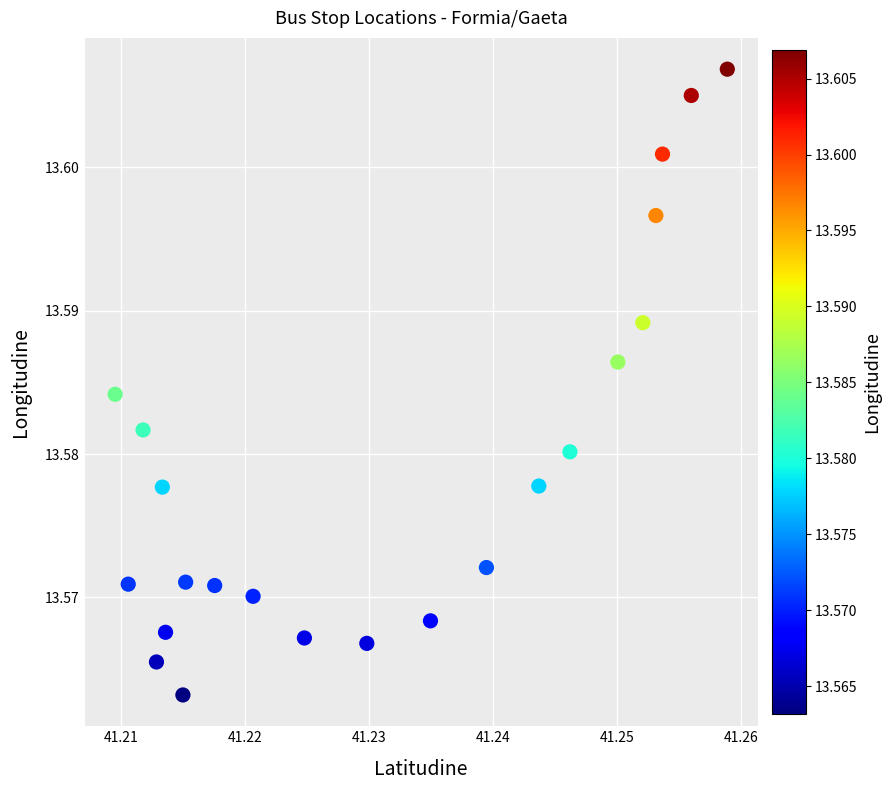

How many data points are displayed?

22